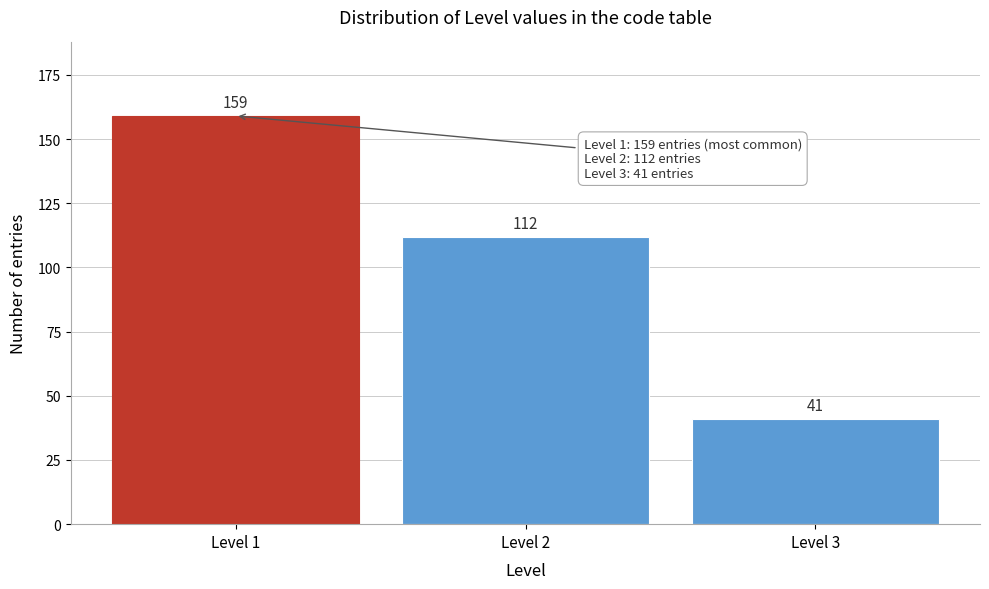

Reading right to left, list all the values displayed in this chart.

Level 3=41	Level 2=112	Level 1=159